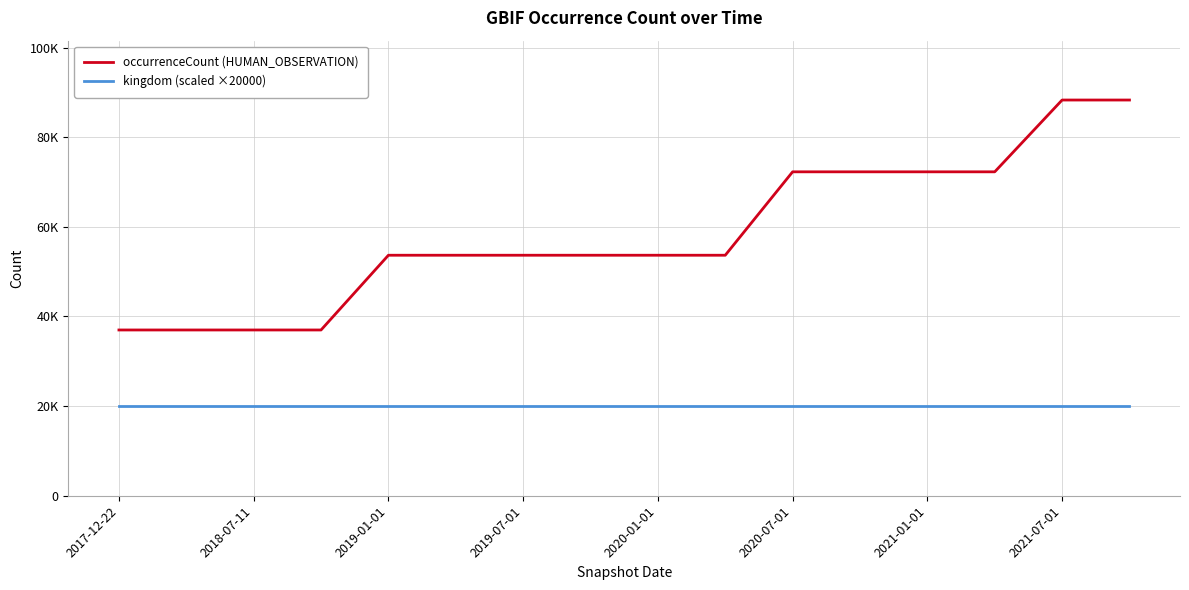

True or false: kingdom (scaled ×20000) has more than 1 interior local peaks.

False